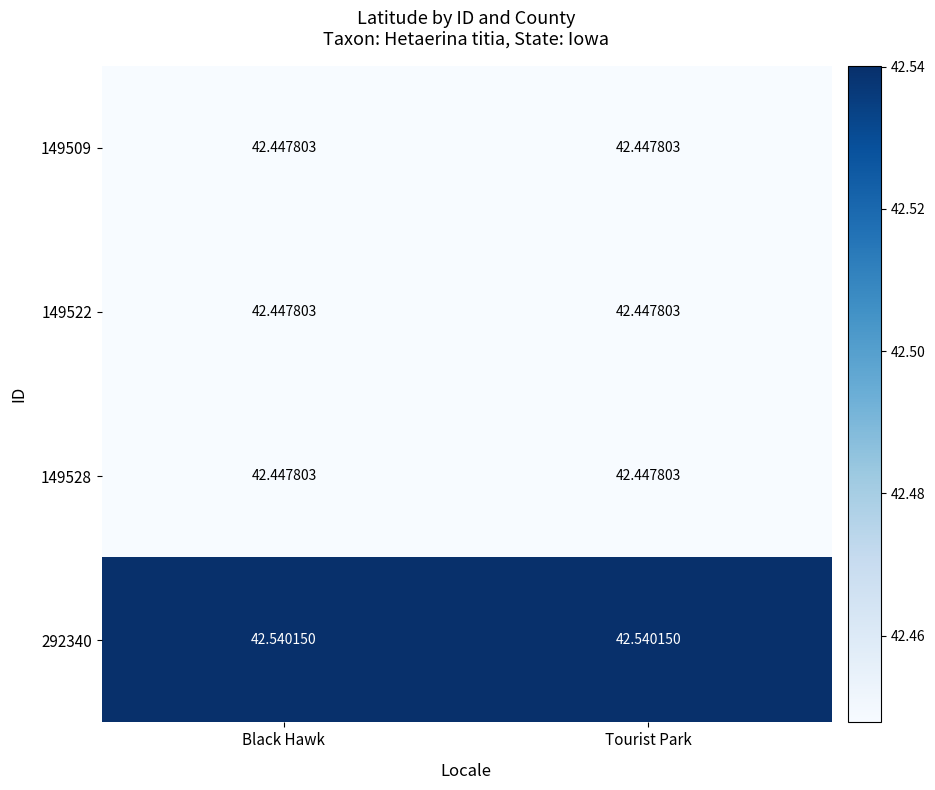

How many categories are shown in the chart?

2